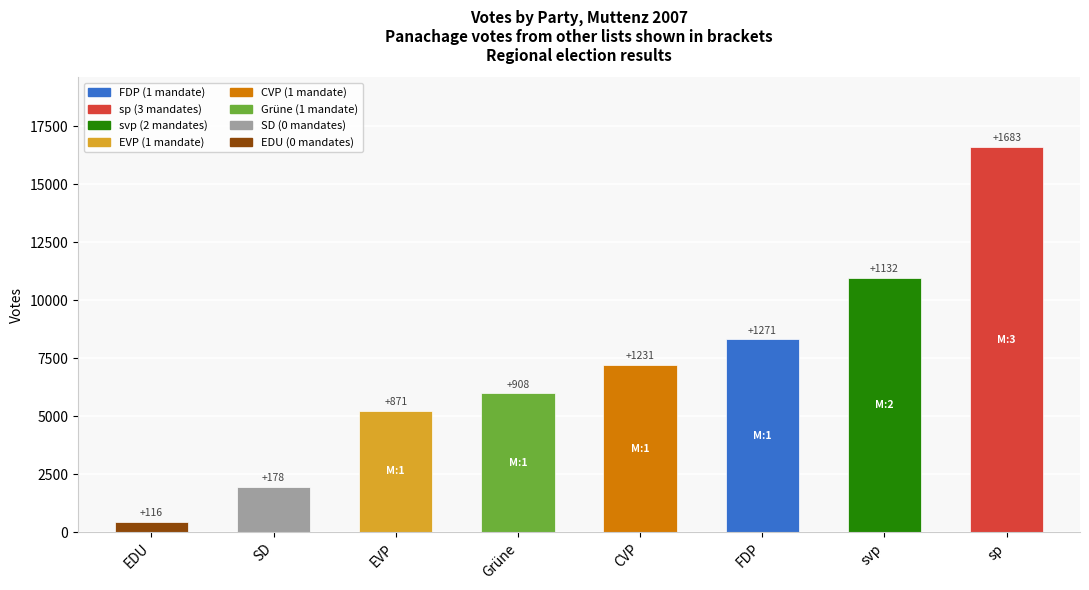

Reading left to right, list all the values displayed in this chart.

EDU=463	SD=1966	EVP=5254	Grüne=6009	CVP=7223	FDP=8337	svp=10979	sp=16623